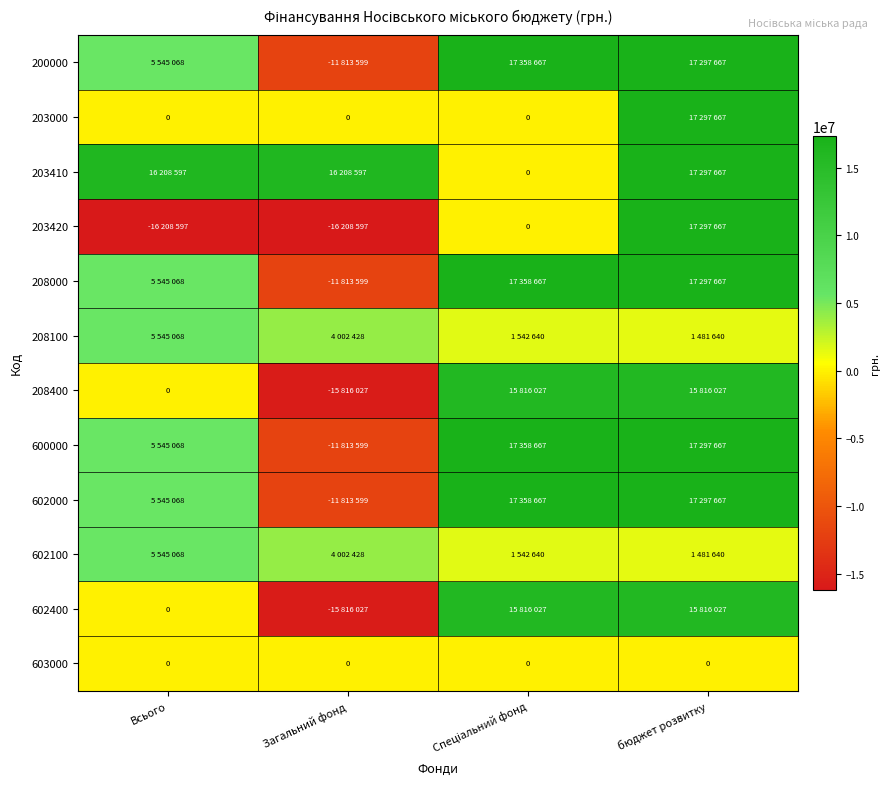

The 203420 series shows -27584783 at Загальний фонд. True or false?

False